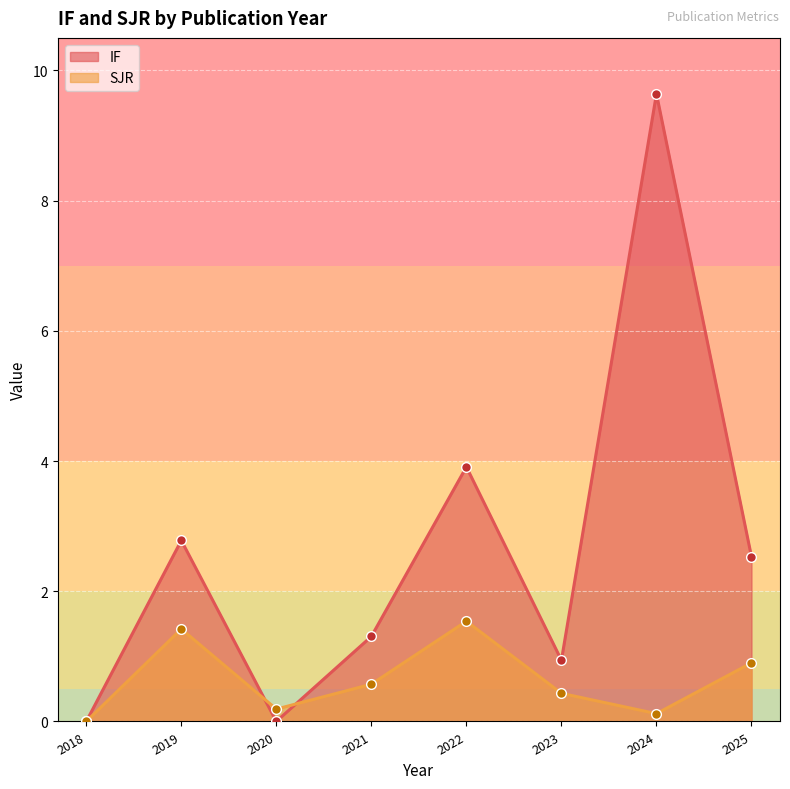

Where is SJR nearest to the value 0?

2018